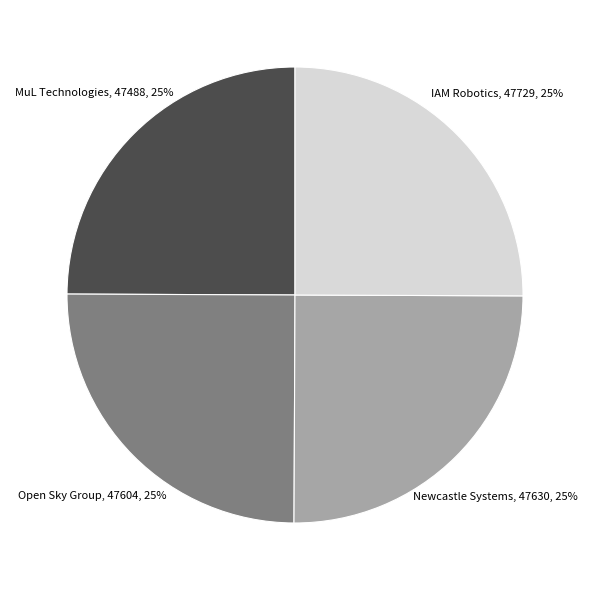

What is the ratio of the value at IAM Robotics to the value at Open Sky Group?

1.0